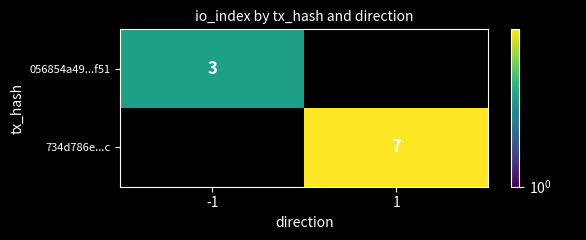

The value of 056854a49...f51 at -1 is 1. True or false?

False